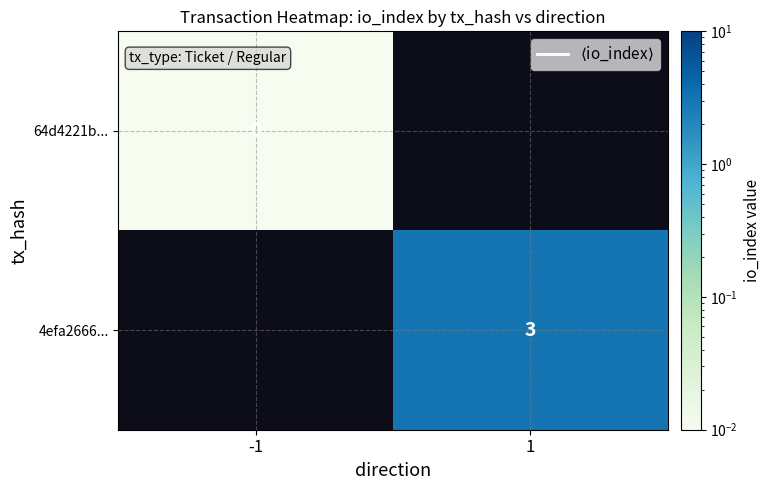

Is the value of 4efa2666... at 1 greater than the value of 64d4221b... at -1?

Yes